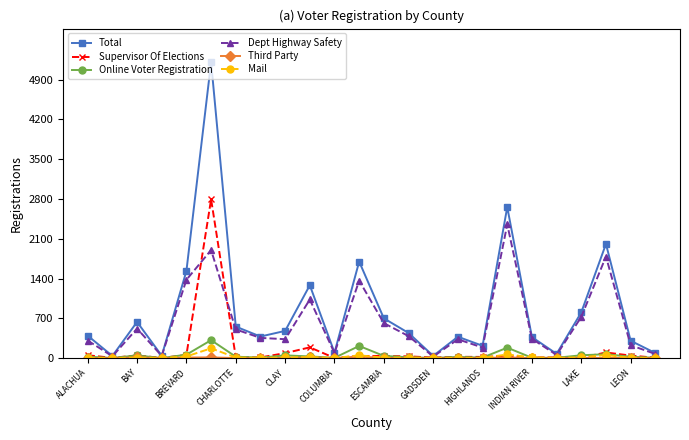

How many interior local peaks does the Dept Highway Safety series have?

7